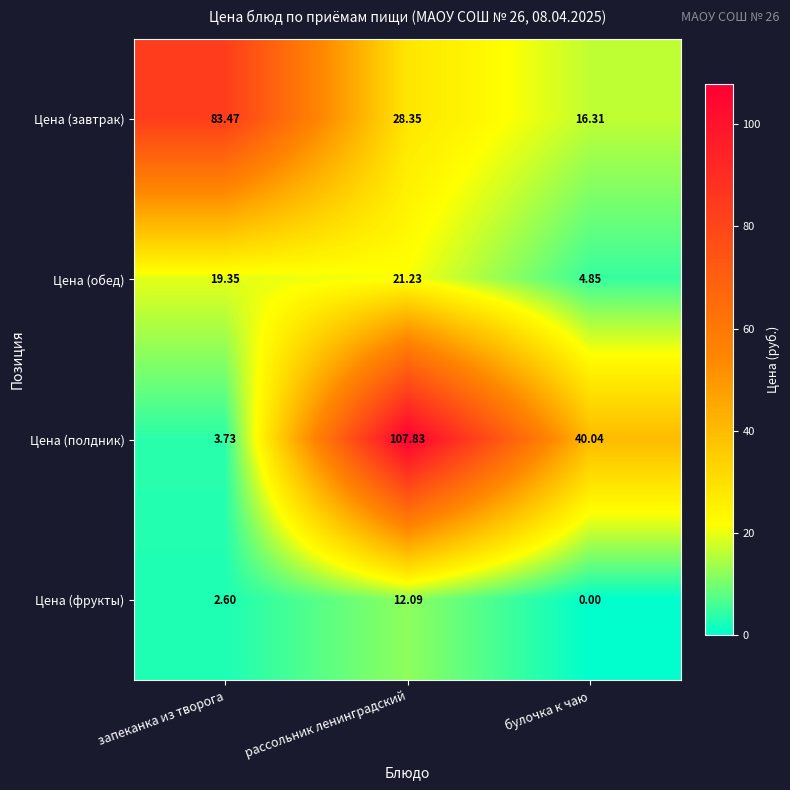

At which label does Цена (обед) first exceed 19?

запеканка из творога